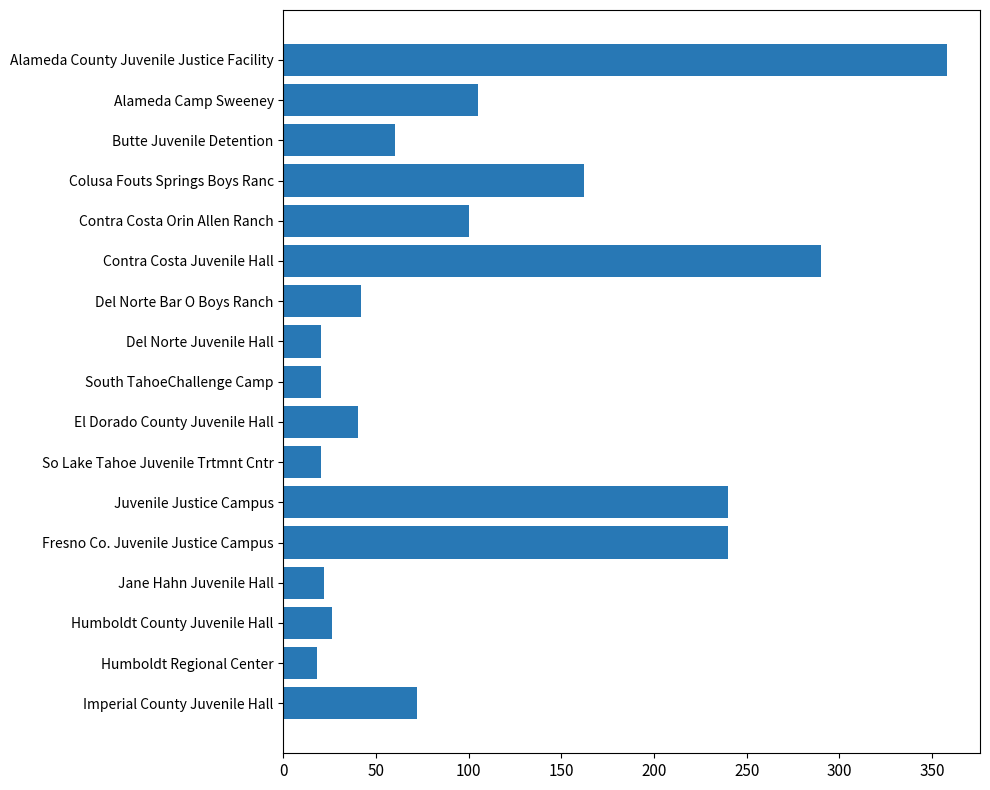

Between Alameda County Juvenile Justice Facility and Colusa Fouts Springs Boys Ranc, which is larger?

Alameda County Juvenile Justice Facility